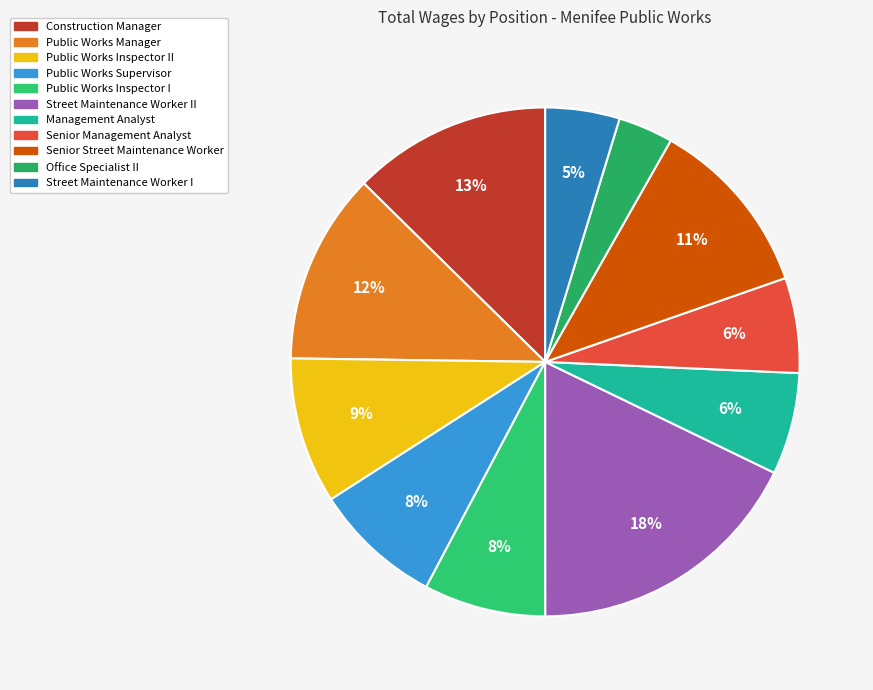

Is there a majority slice in this chart?

No